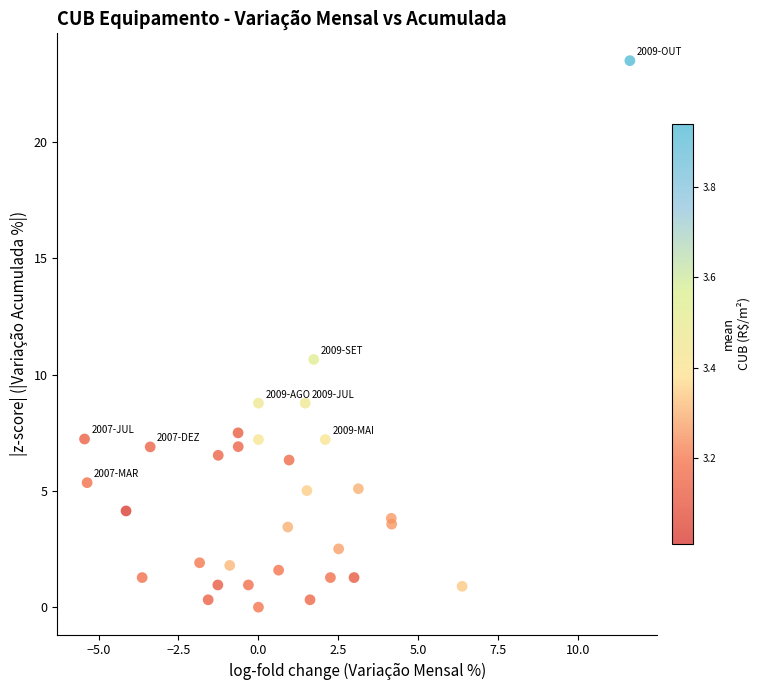

What Y value in the scatter plot is closest to 11?

10.7